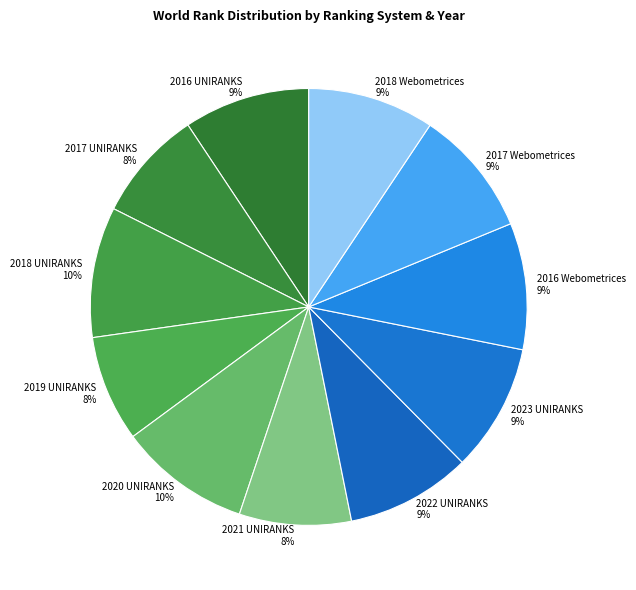

Is it true that 2018 Webometrices is 9% of the pie?

True